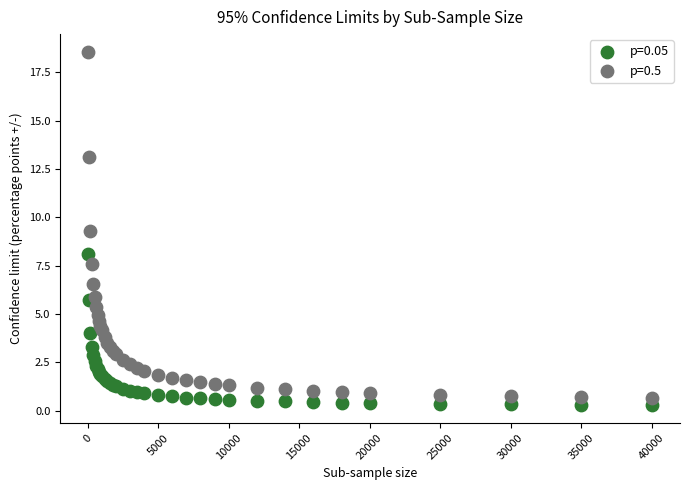

Which series has the widest spread of Y values?

p=0.5